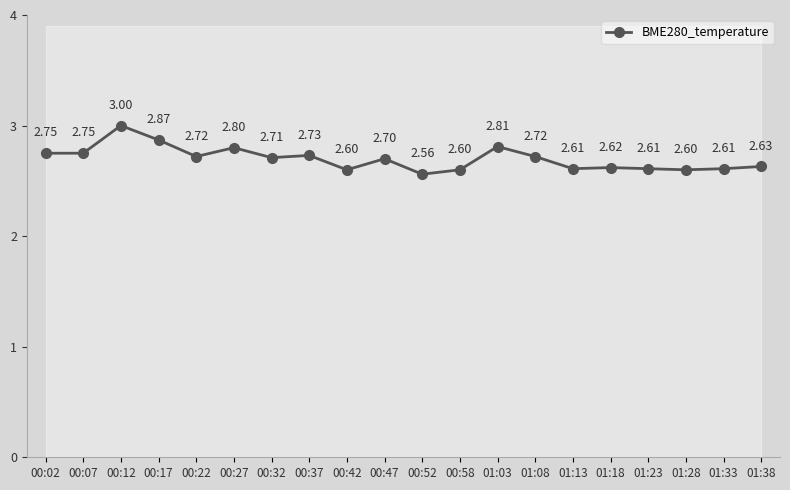

True or false: the data shows 2.6 at 00:52.

True